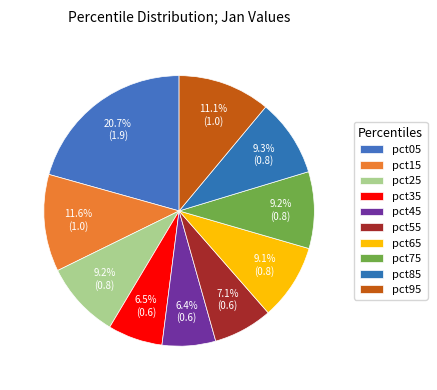

How many slices are in this pie chart?

10